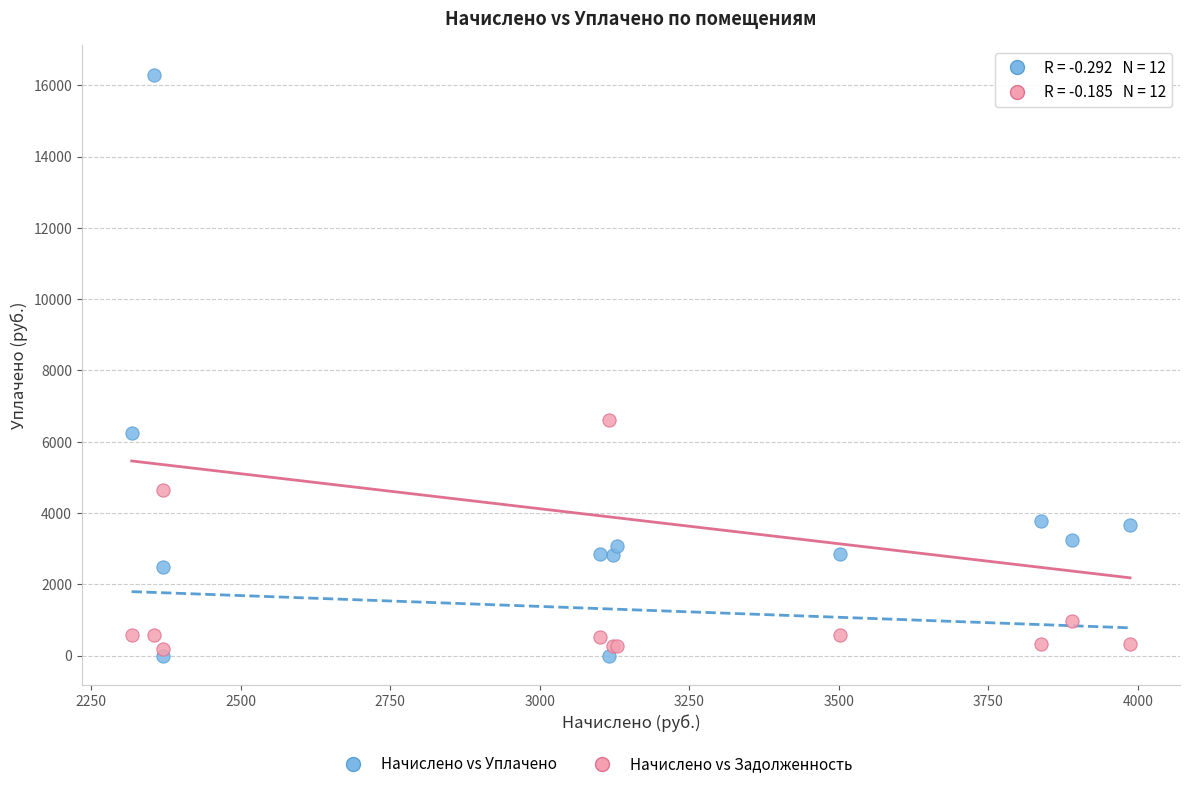

Which series has the widest spread of Y values?

Начислено vs Уплачено